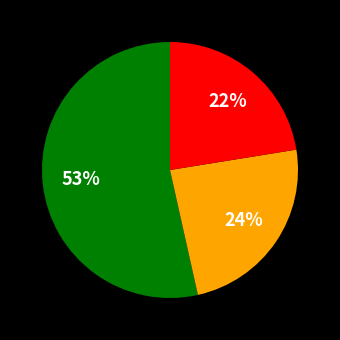

Is there any slice that represents more than half of the pie?

Yes